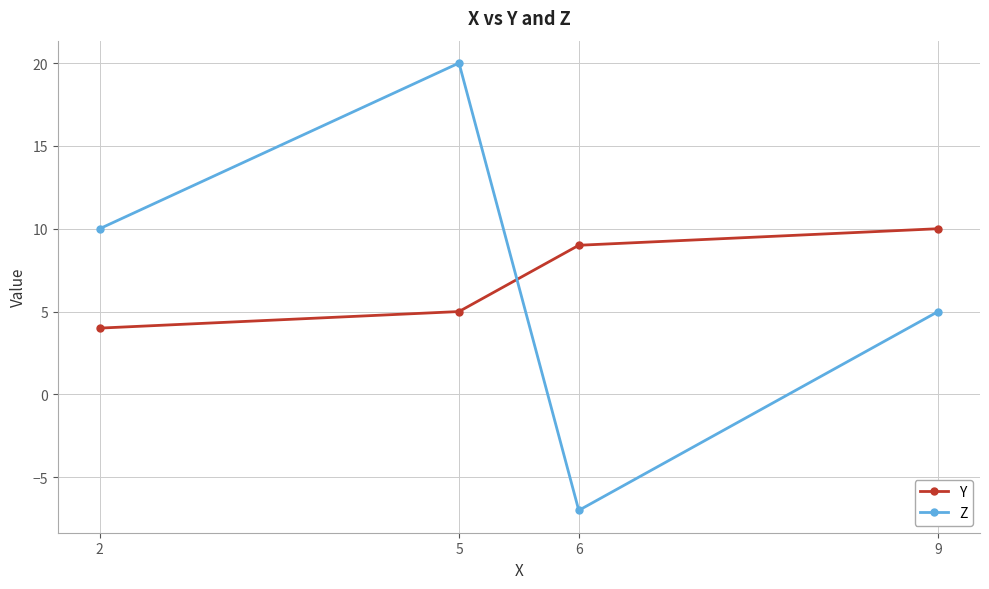

How many series are shown in this chart?

2